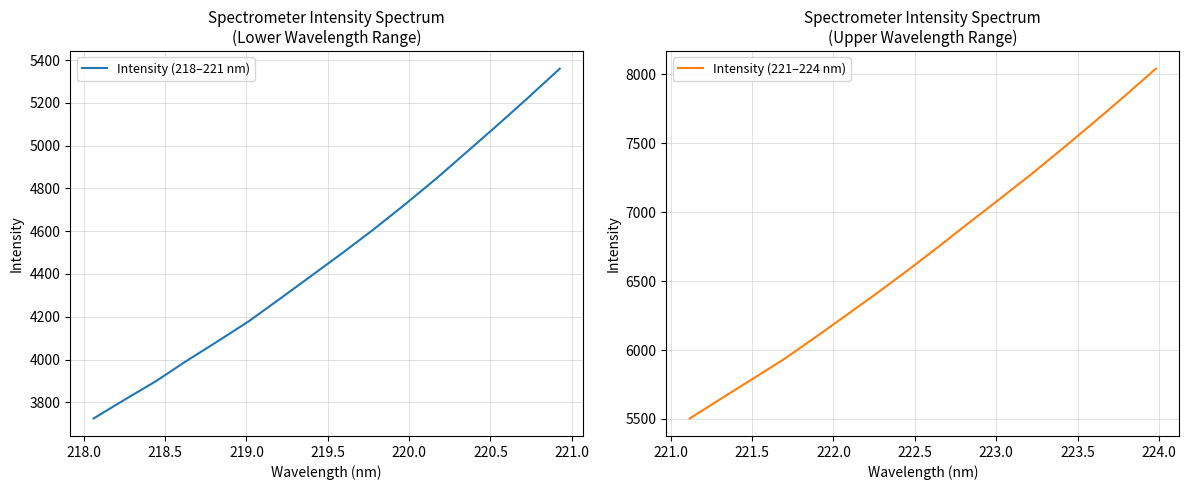

What is the value of the Intensity (221–224 nm) point at the 16th from the left?

8040.2